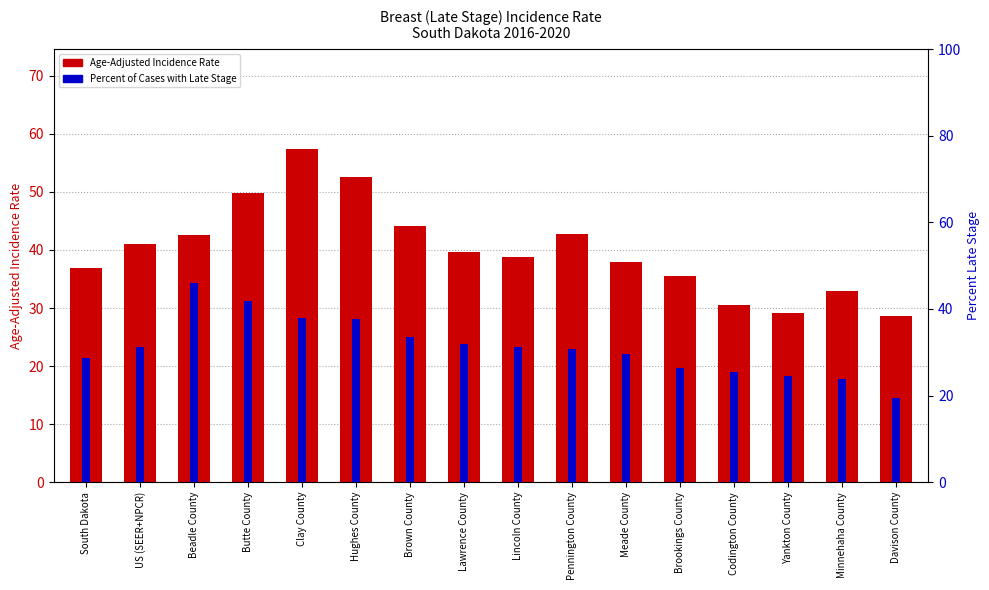

How many values in the Age-Adjusted Incidence Rate series are below 39?

8